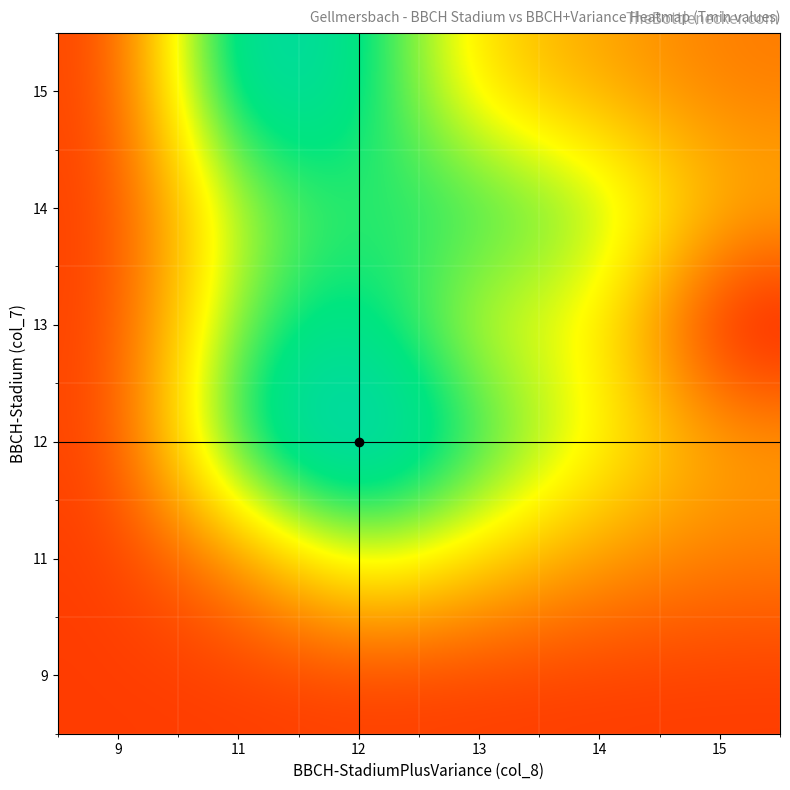

What is the total value across all series at 15?

6.4